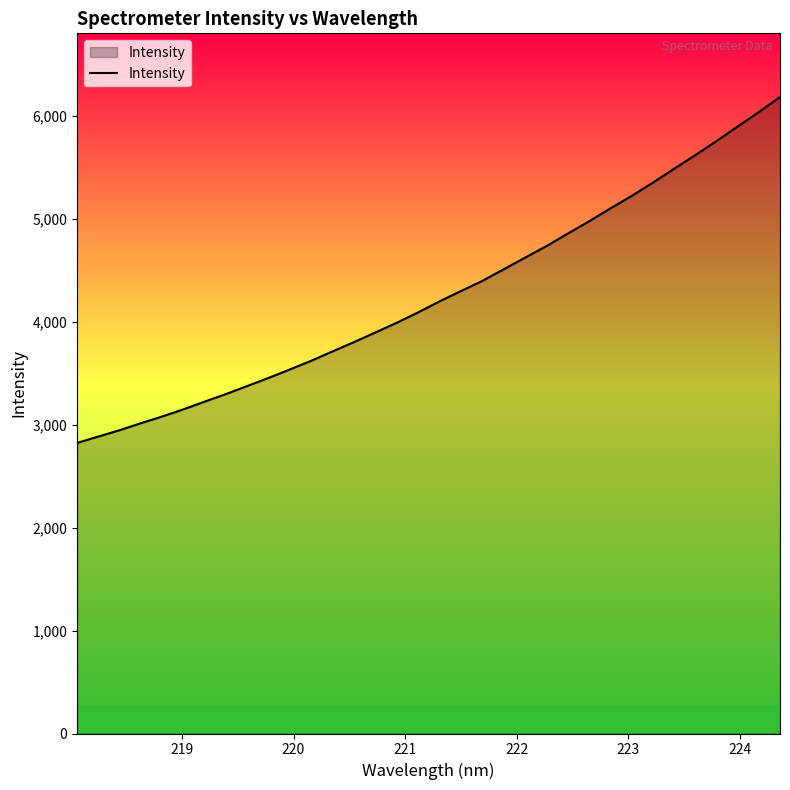

How many values exceed 4199?

17